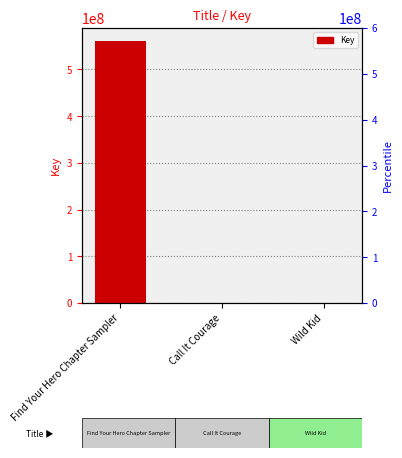

What is the value of the 3rd bar from the left?

650903